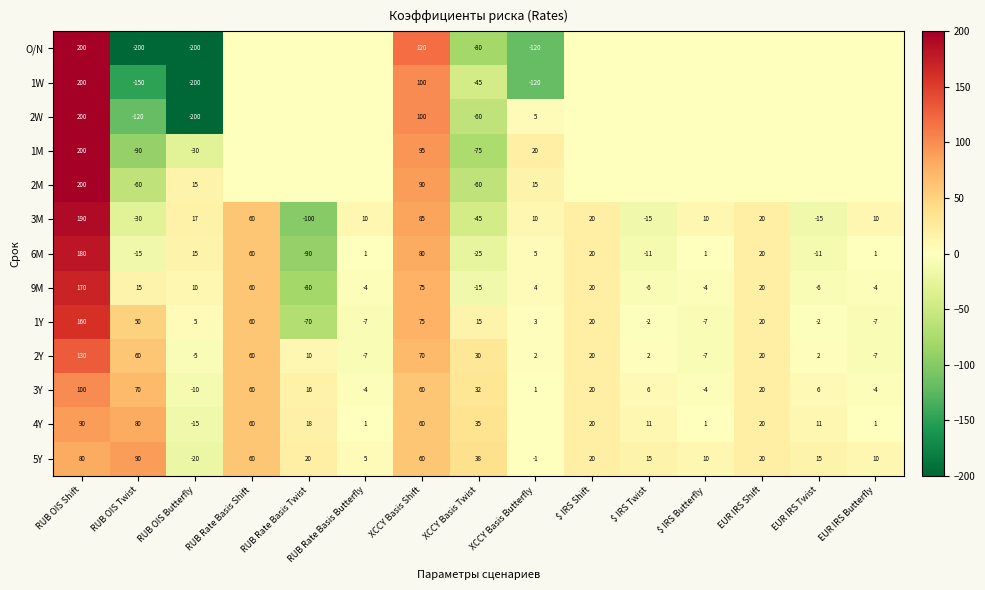

Which category has the highest value in the 3Y series?

RUB OIS Shift